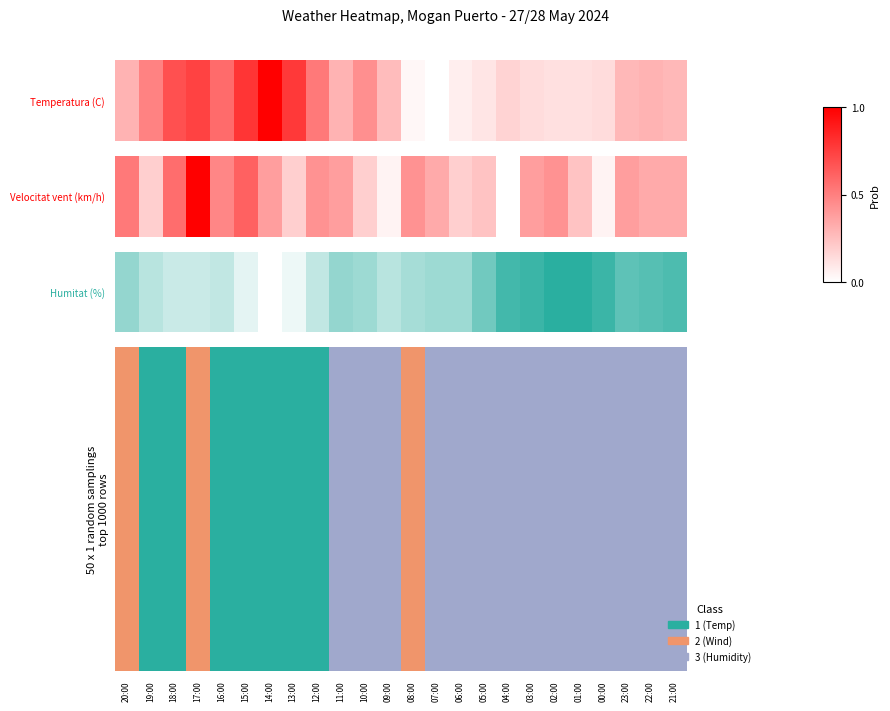

How many data points does each series have?

24